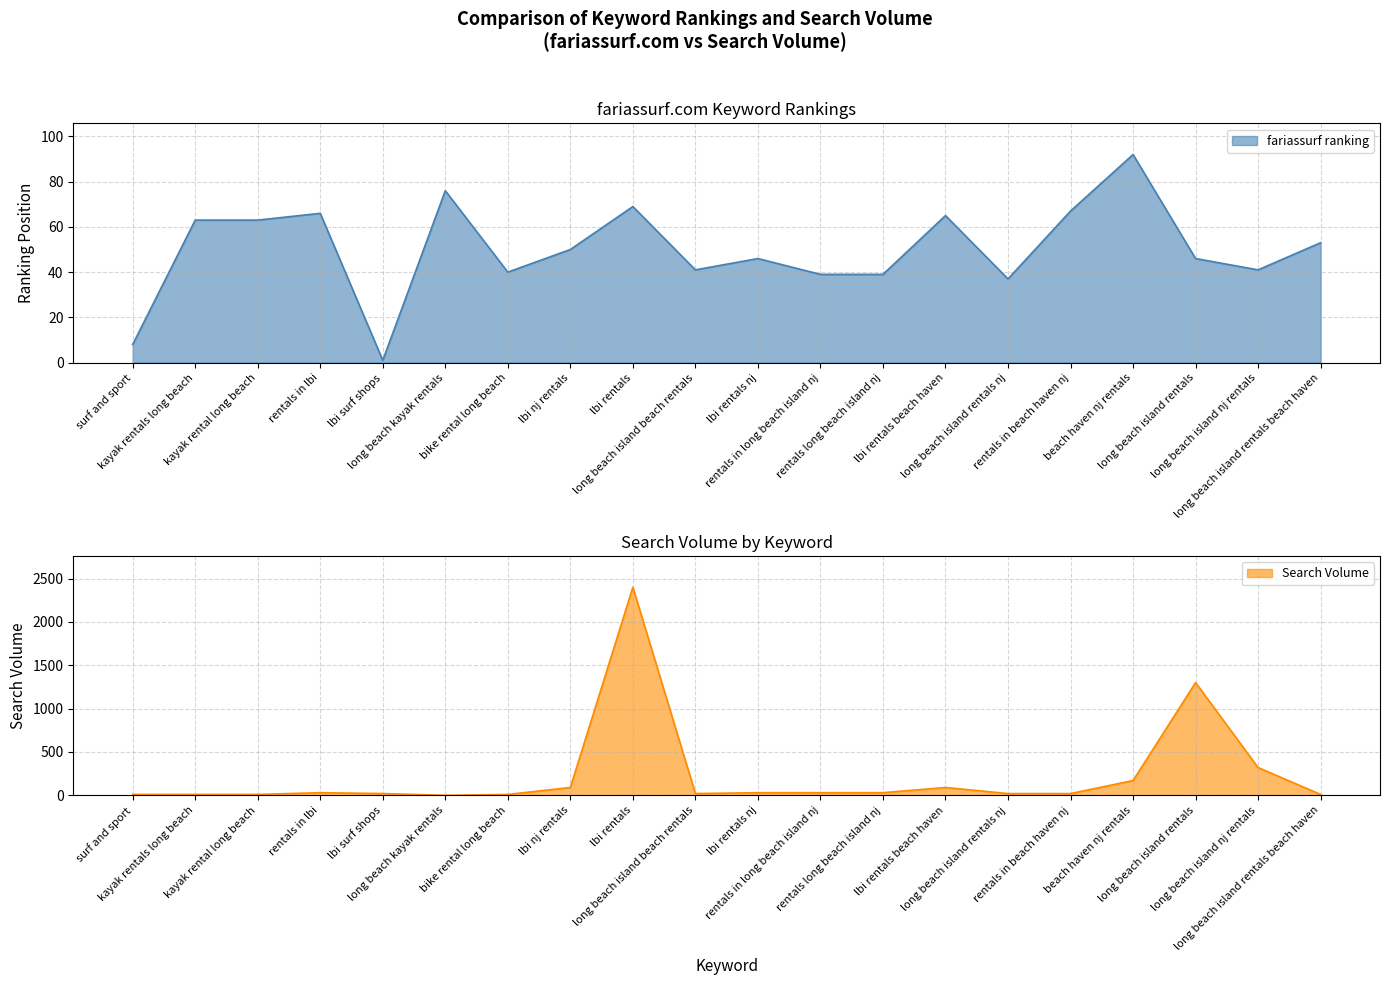

Count the number of categories in the chart.

20